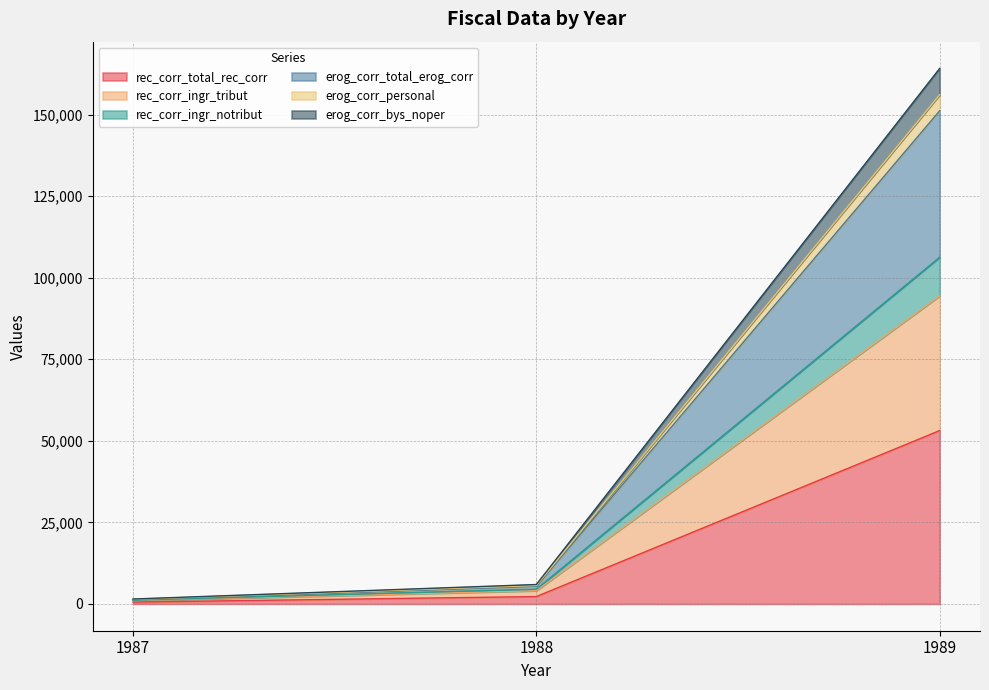

Does the chart display data point markers on the line(s)?

No